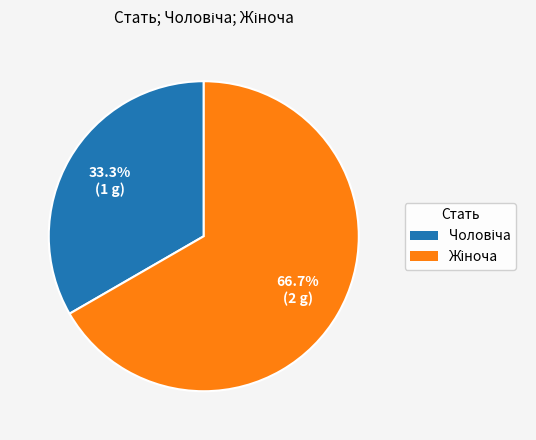

Is there a majority slice in this chart?

Yes